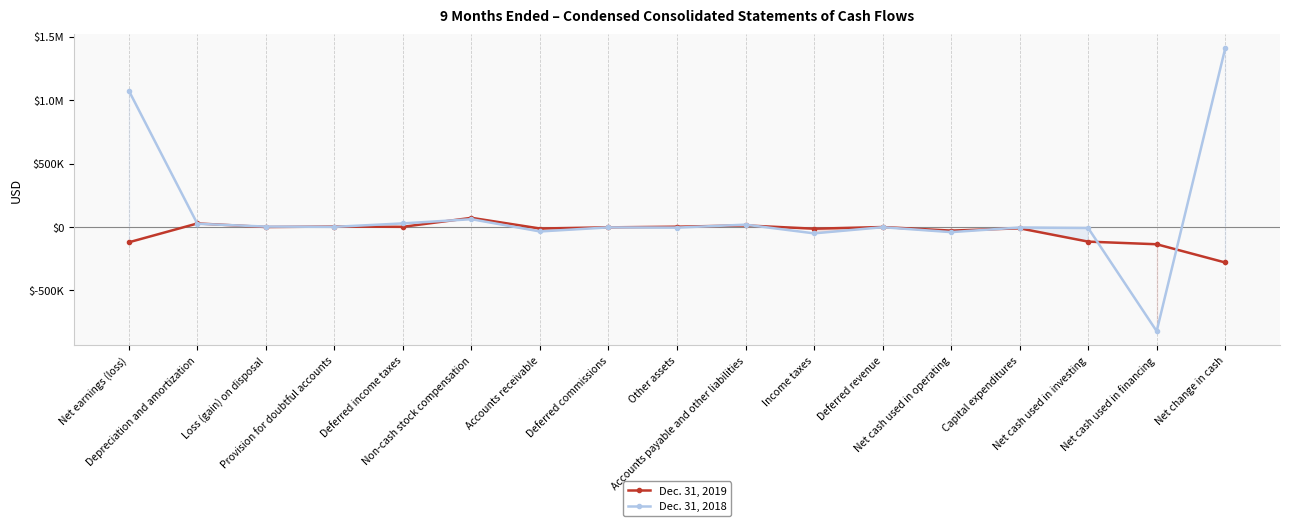

What is the label of the 5th point from the right?

Net cash used in operating